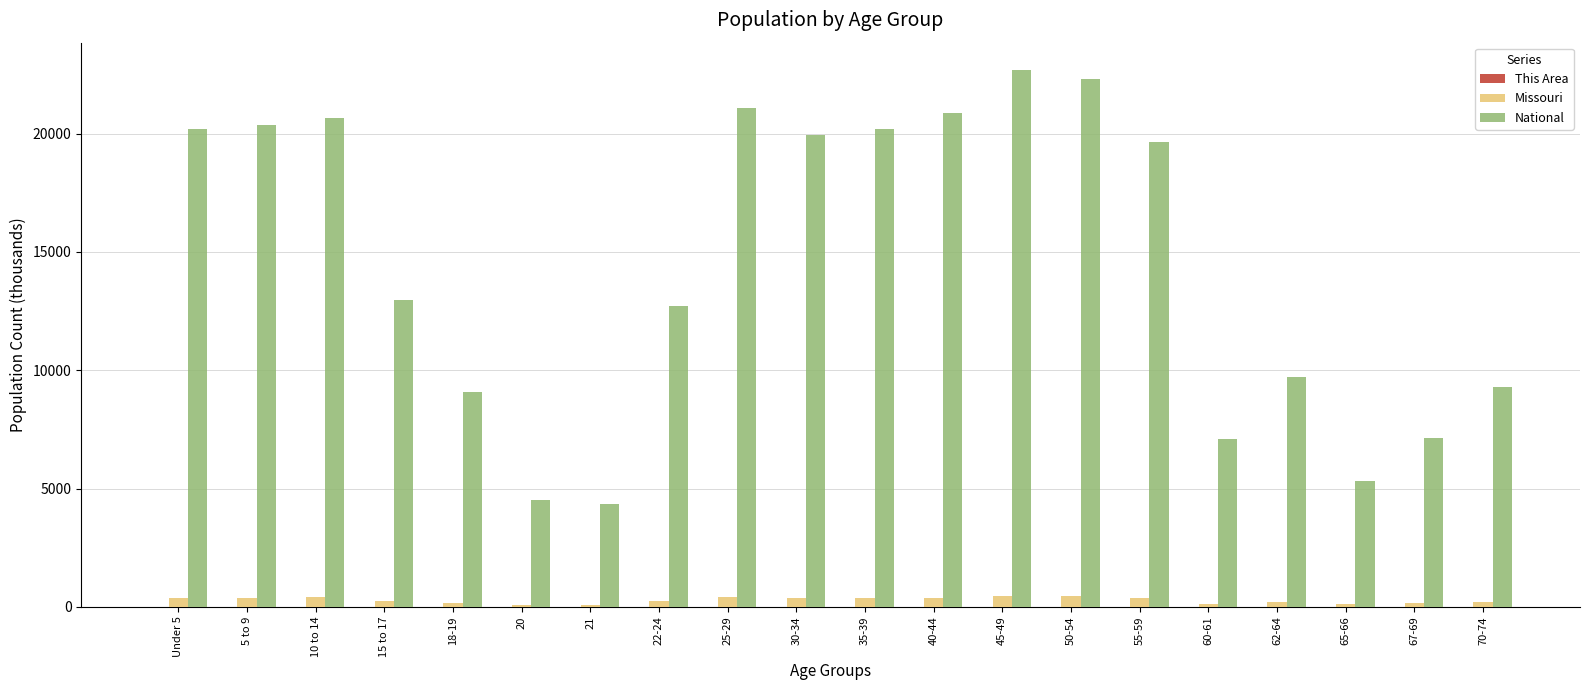

The value of Missouri at 65-66 is 108.4. True or false?

True